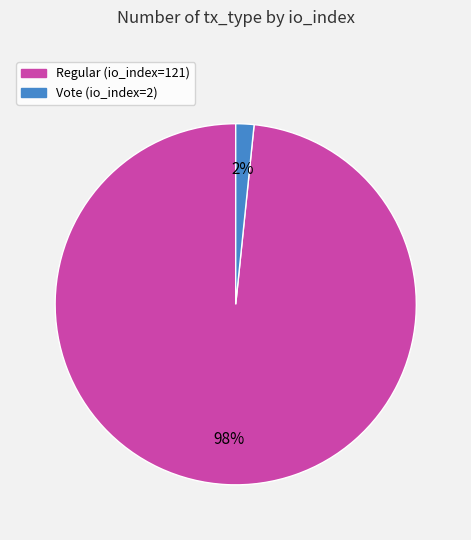

Is there a majority slice in this chart?

Yes